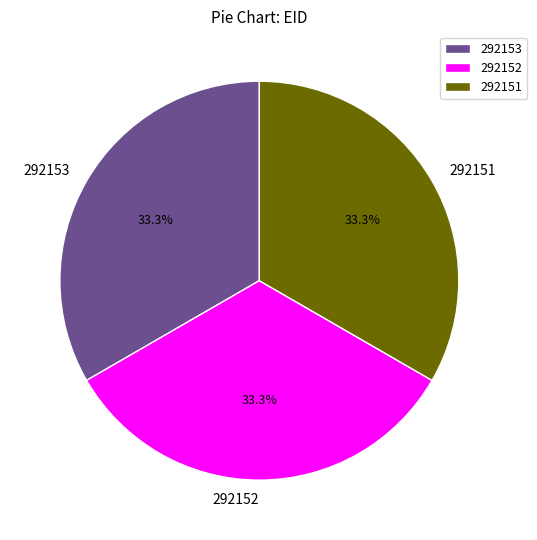

What is the ratio of the value at 292152 to the value at 292151?

1.0